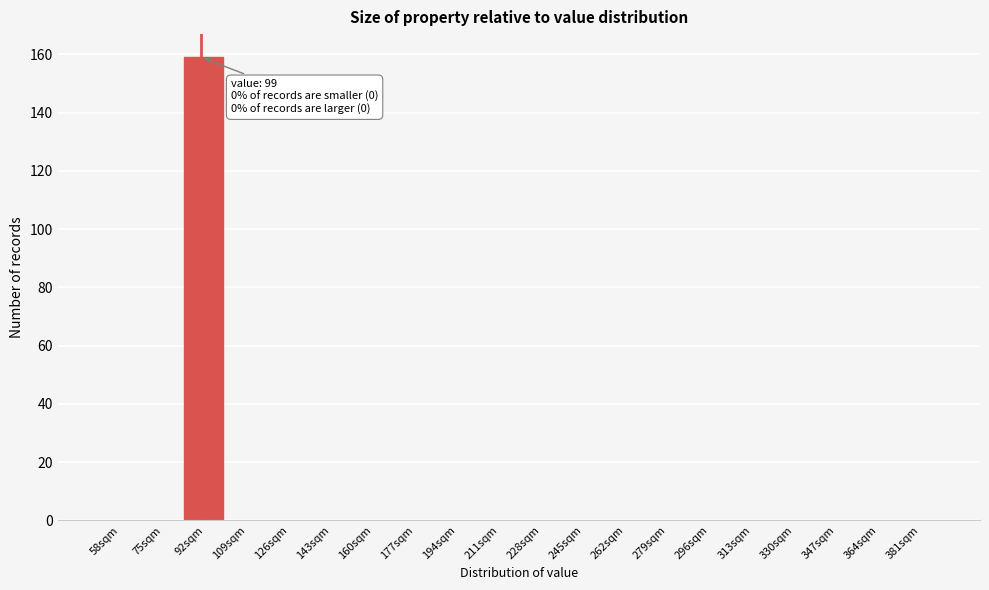

Reading right to left, what are all the values shown in this chart?

381sqm=0	364sqm=0	347sqm=0	330sqm=0	313sqm=0	296sqm=0	279sqm=0	262sqm=0	245sqm=0	228sqm=0	211sqm=0	194sqm=0	177sqm=0	160sqm=0	143sqm=0	126sqm=0	109sqm=0	92sqm=159	75sqm=0	58sqm=0